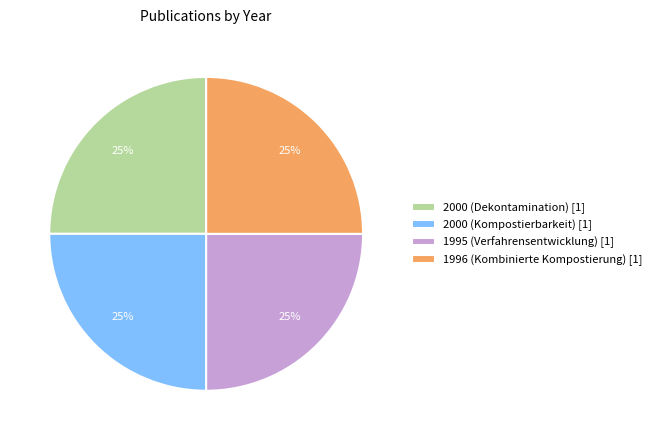

Is 1996 (Kombinierte Kompostierung) the majority of the pie?

No